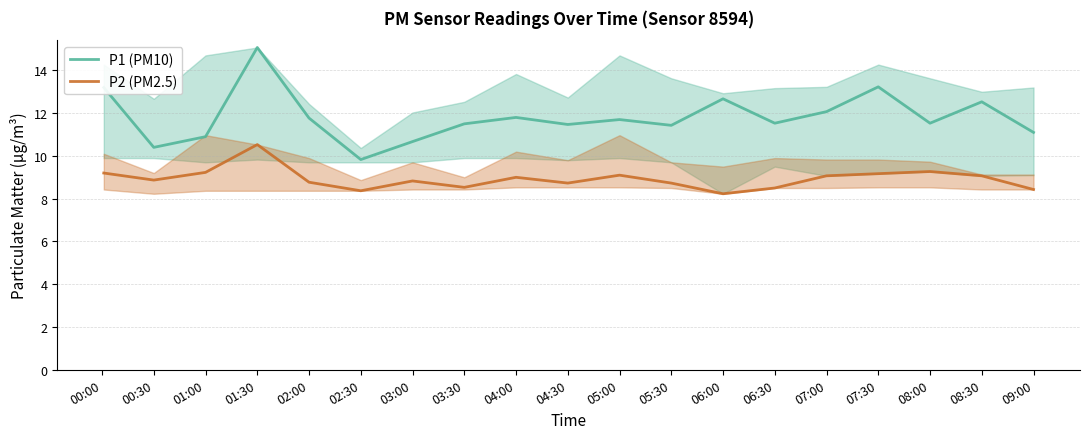

True or false: P1 (PM10) and P2 (PM2.5) intersect in this chart.

False